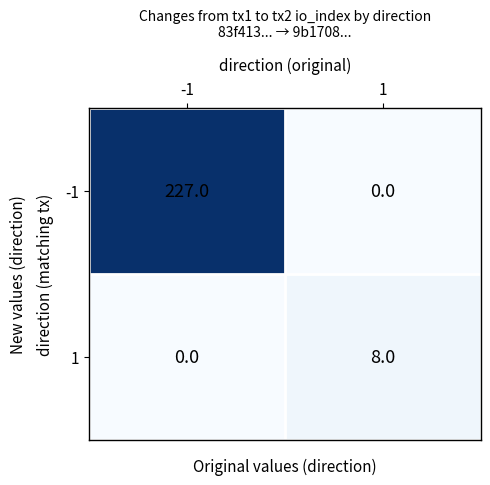

Reading left to right, extract all data points from this chart.

-1: 227	0
1: 0	8